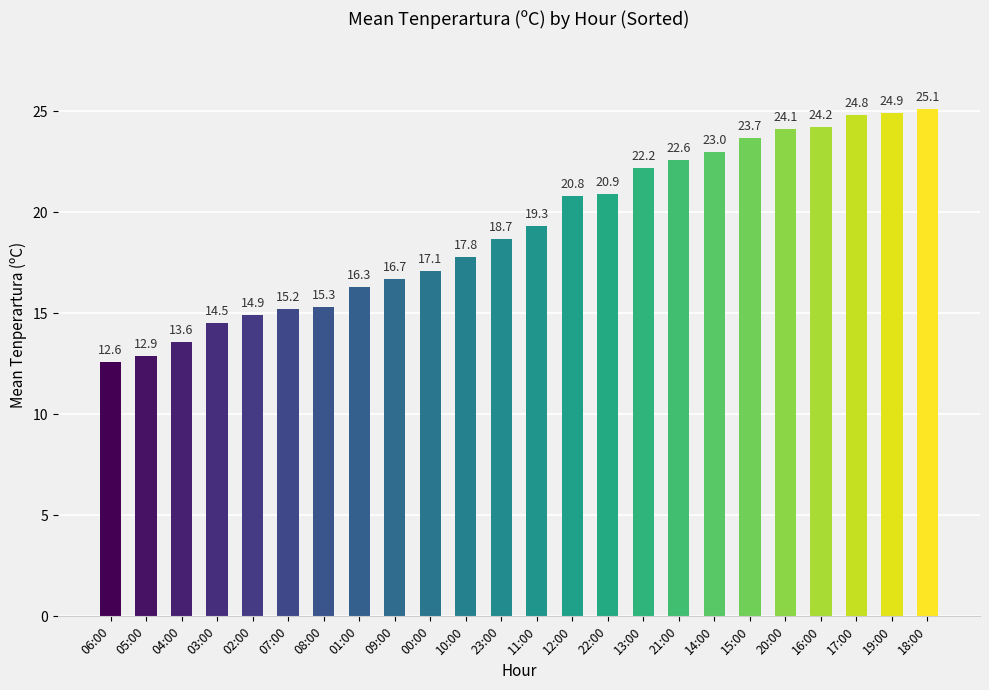

What is the difference between the maximum and minimum values?

12.5